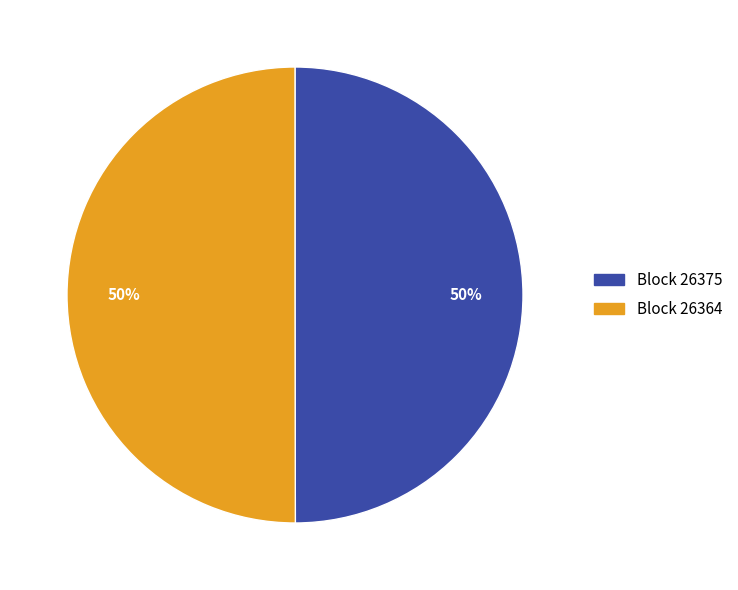

How many slices are in this pie chart?

2